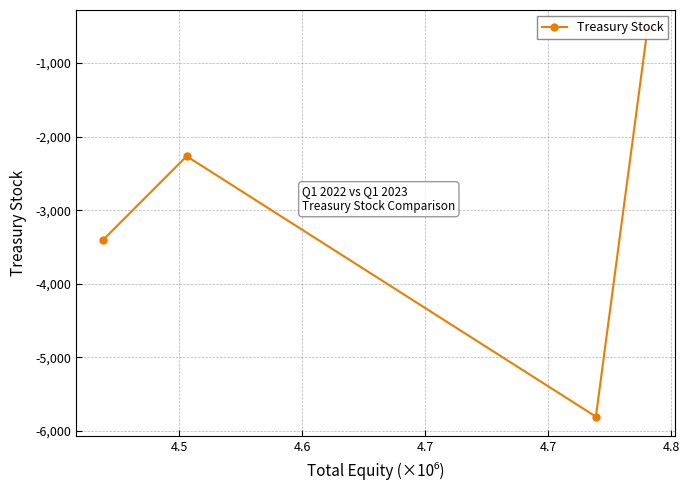

Does the chart display data point markers on the line(s)?

Yes